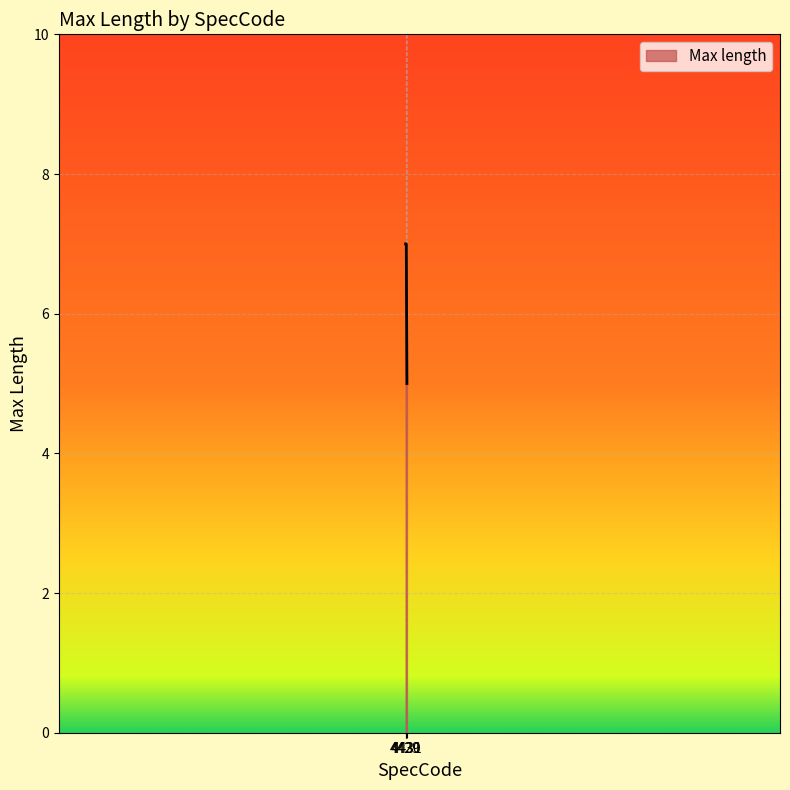

What is the average value?

6